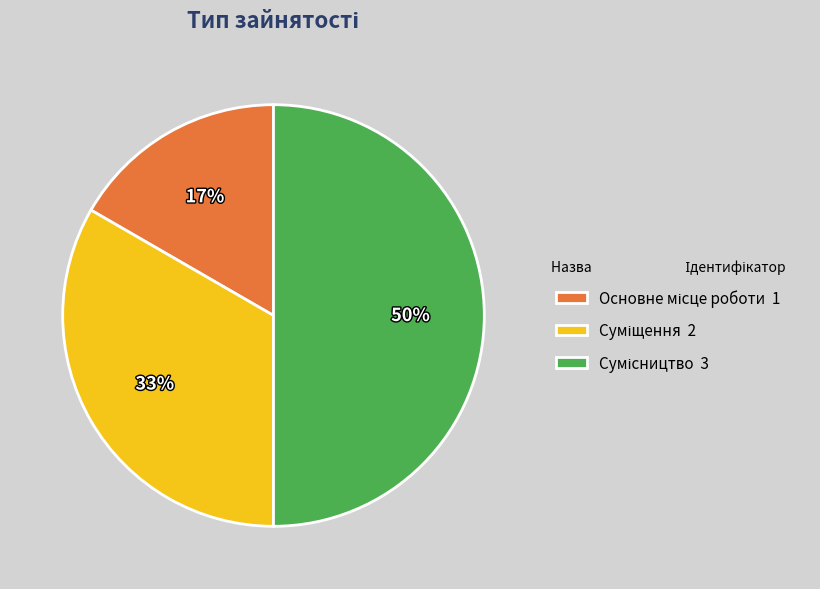

To the nearest percent, what is the difference between the largest and smallest slice percentages?

33%